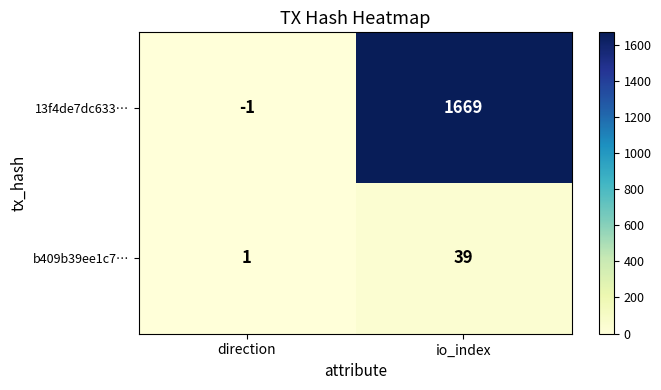

At which label does 13f4de7dc633… reach its minimum?

direction